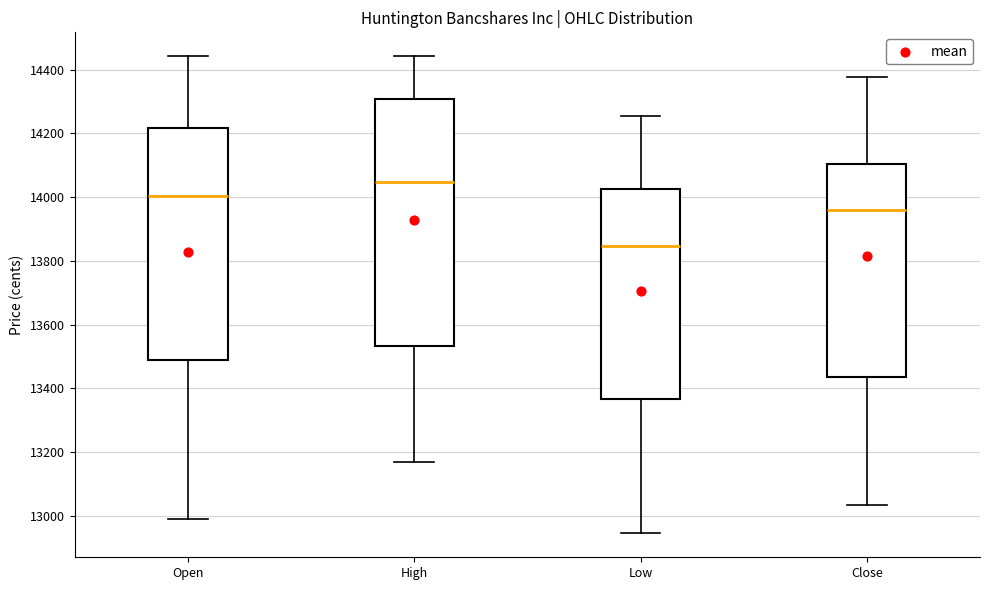

Reading left to right, read every box against the y-axis: the position of its median line, the range the box covers, and the ends of its whiskers. The values are not printed on the chart, so give them approximately, as read against the axis.

Open: median 14000, box 13480 to 14220, whiskers 13000 to 14440
High: median 14040, box 13540 to 14300, whiskers 13160 to 14440
Low: median 13840, box 13360 to 14020, whiskers 12940 to 14260
Close: median 13960, box 13440 to 14100, whiskers 13040 to 14380